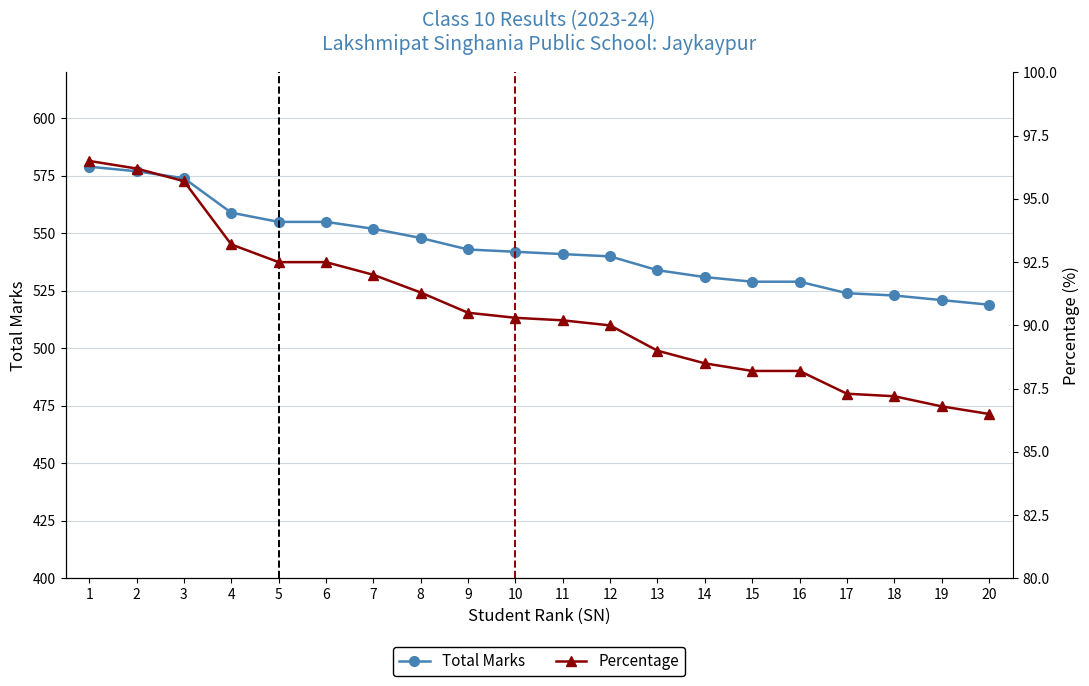

The value of Total Marks at 12 is 540.0. True or false?

True